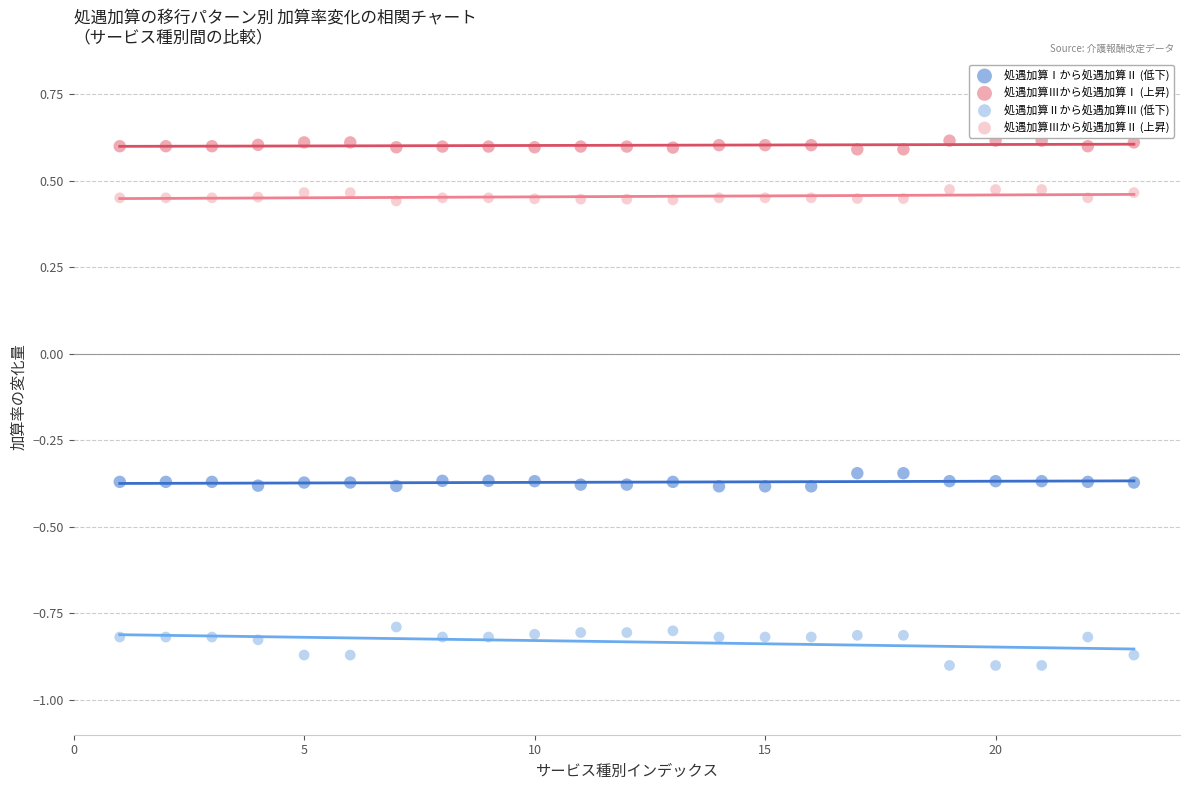

Which series reaches the maximum Y coordinate?

処遇加算Ⅲから処遇加算Ⅰ (上昇)